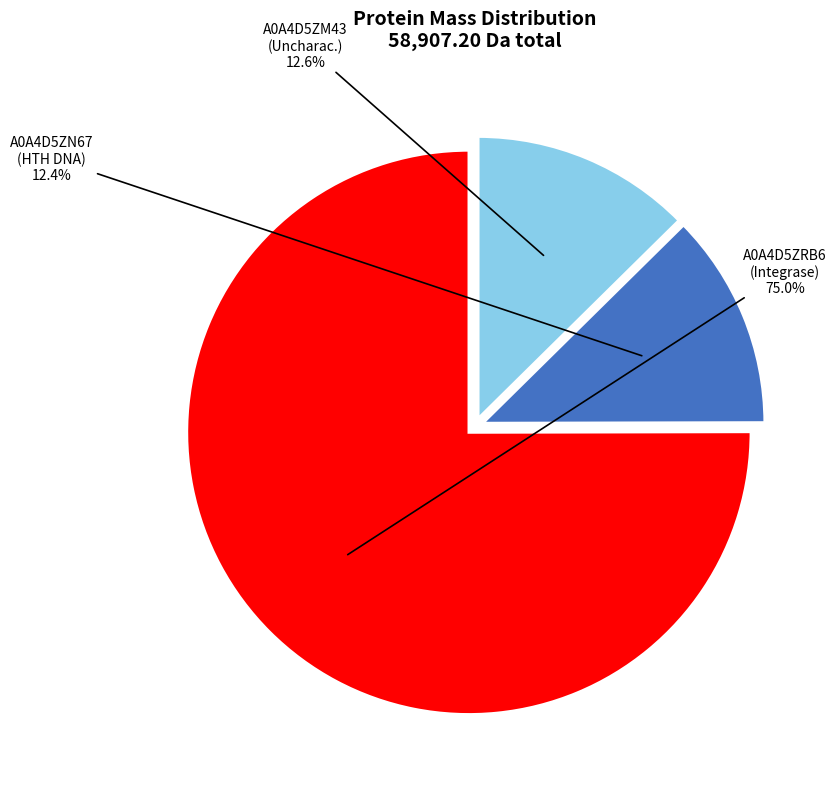

Is there any slice that represents more than half of the pie?

Yes